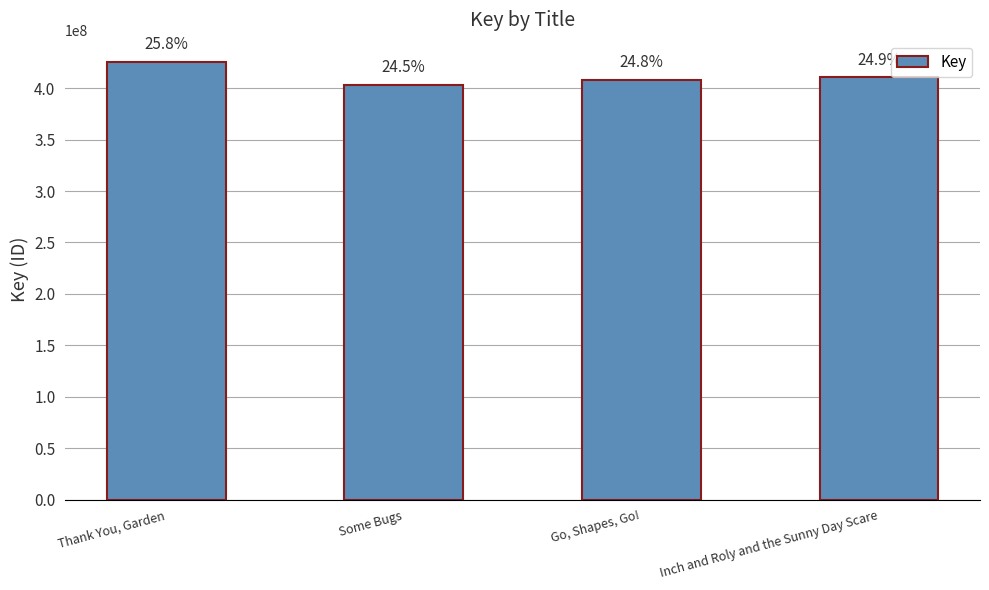

How many bars are there in total?

4